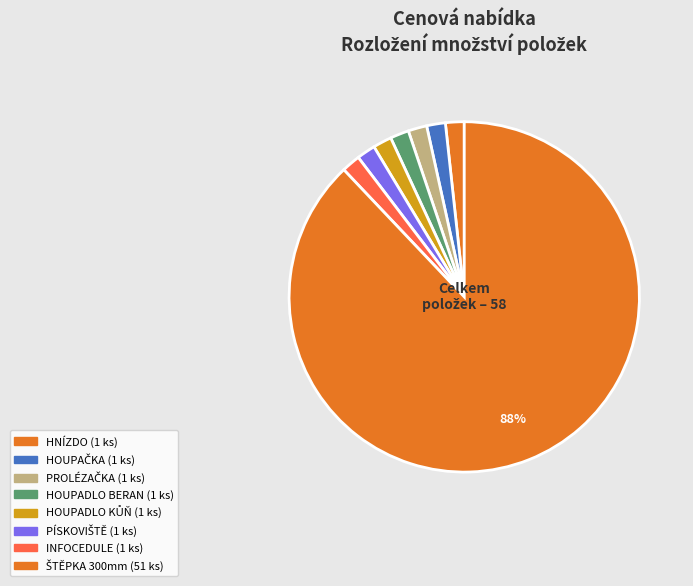

To the nearest percent, what is the difference between the largest and smallest slice percentages?

86%